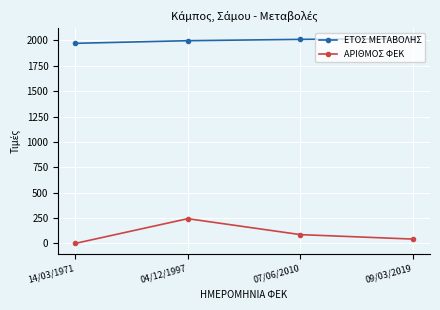

At which category is the sum across all series the highest?

04/12/1997